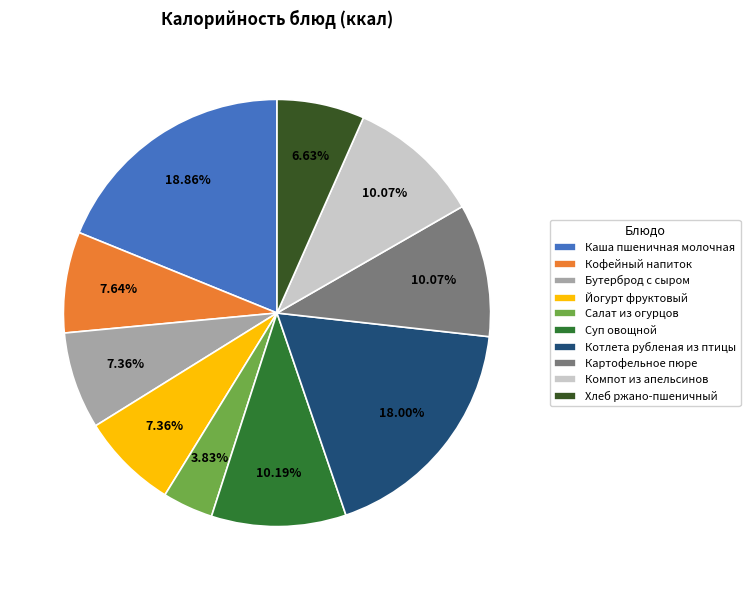

How many segments does this pie chart have?

10